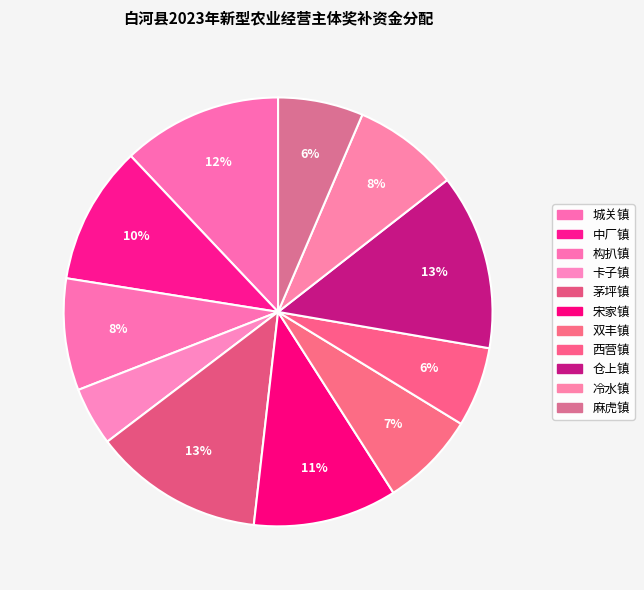

Is there a majority slice in this chart?

No